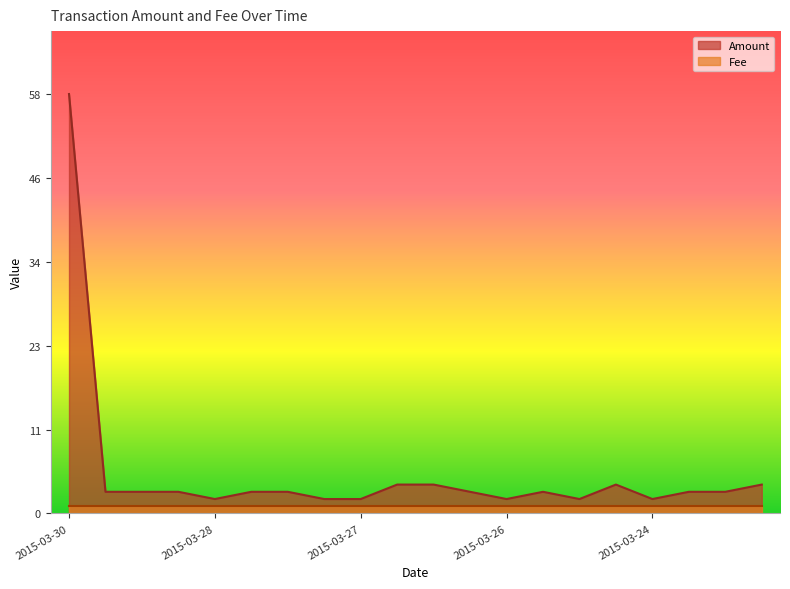

What are all the series names shown in the legend?

Amount, Fee